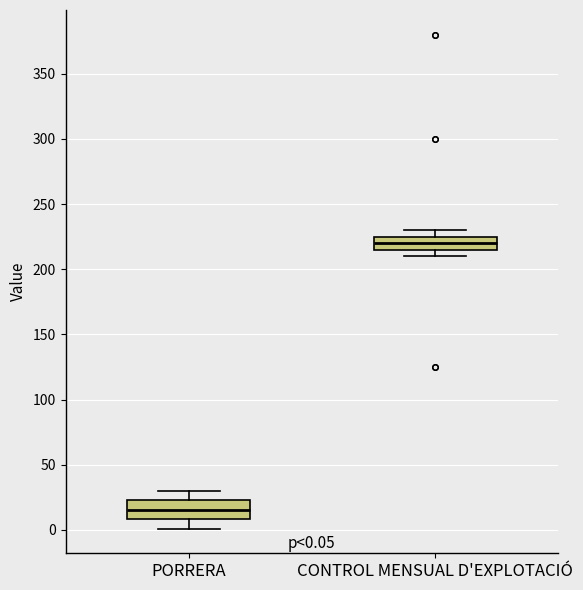

Which box's median line is the highest?

CONTROL MENSUAL D'EXPLOTACIÓ